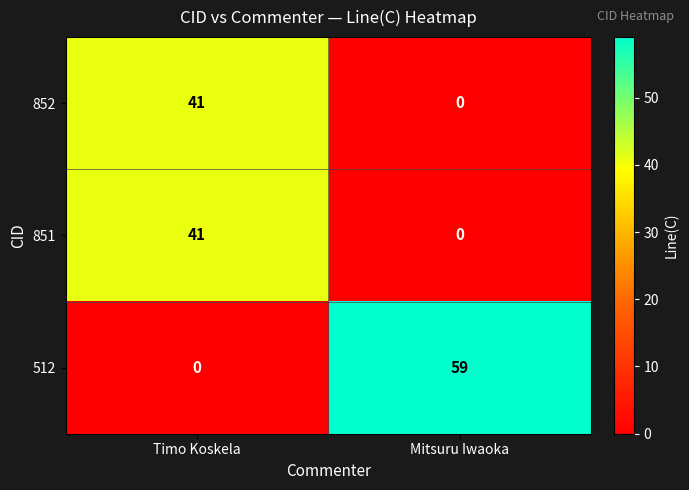

Rank the categories by 512 value from highest to lowest.

Mitsuru Iwaoka, Timo Koskela